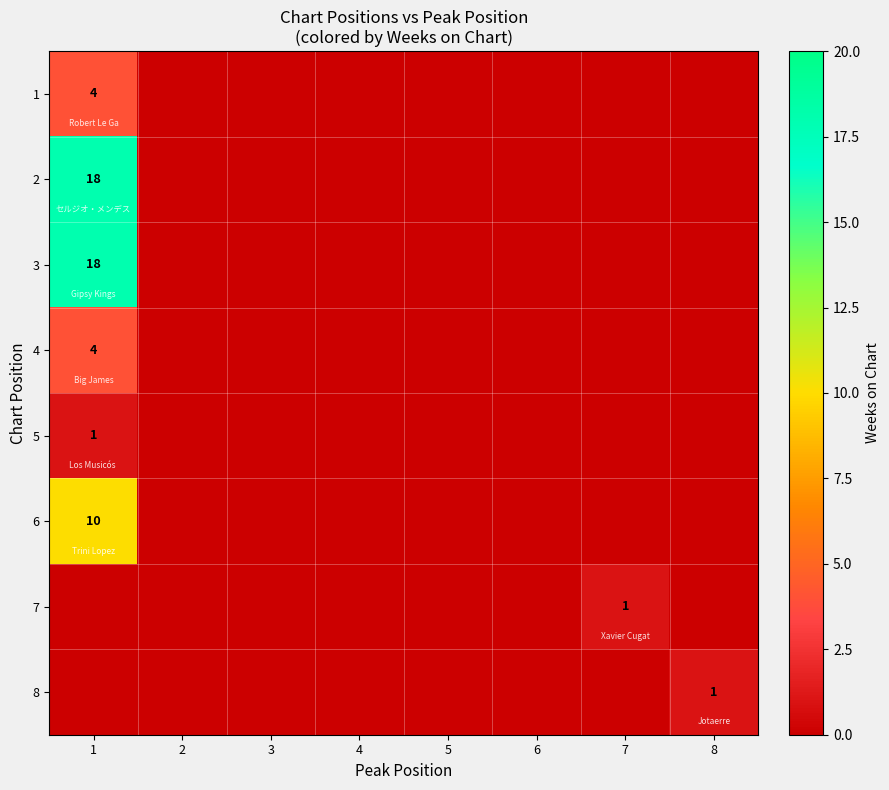

Which series changed the most between 6 and 7?

7